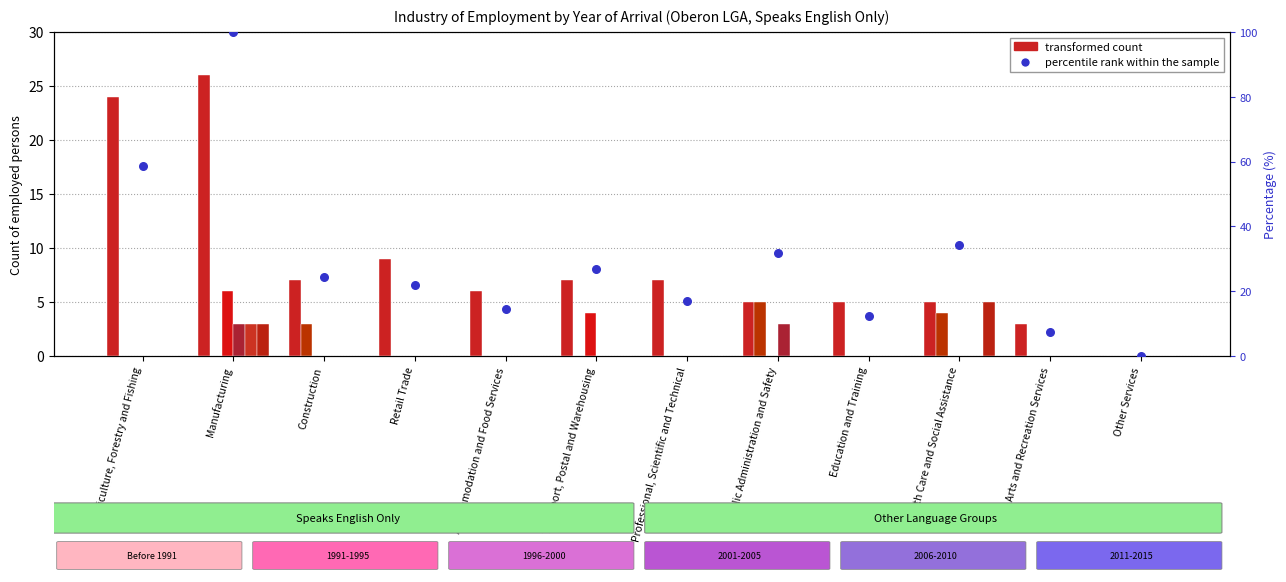

At how many categories does at least one series exceed 4?

11